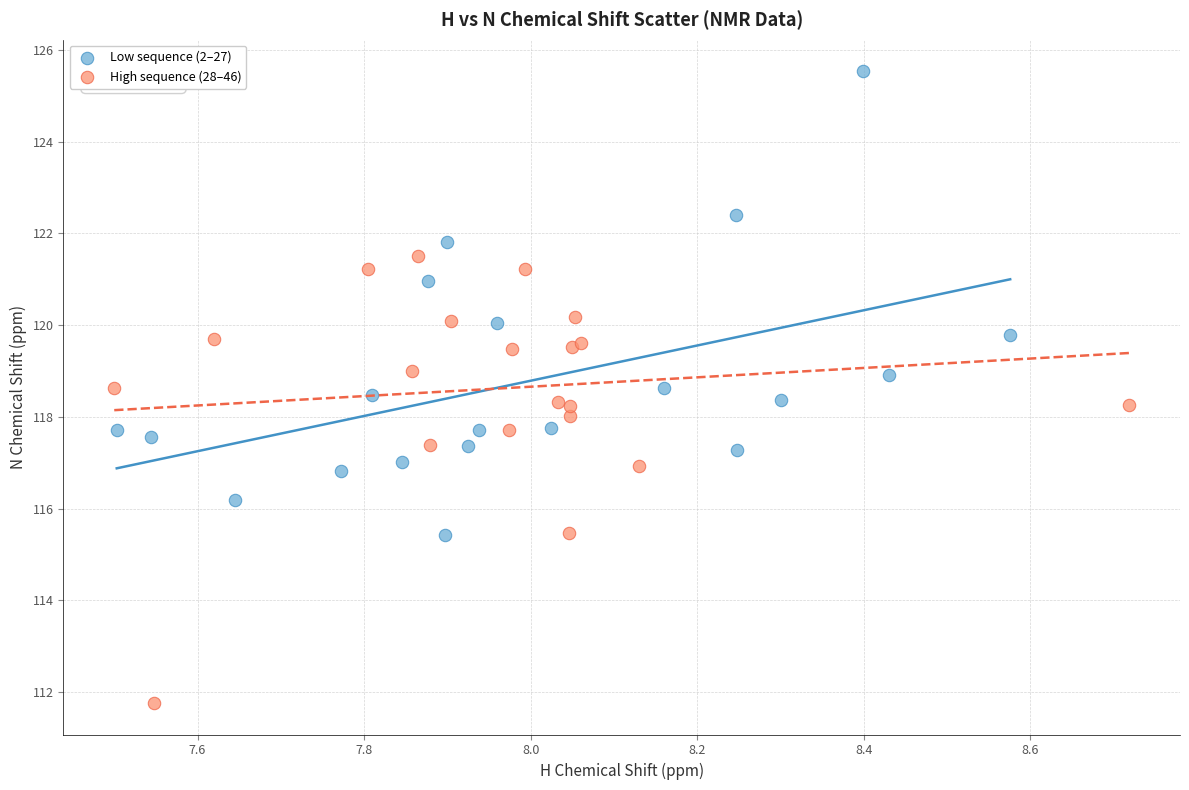

Which series has the widest spread of Y values?

Low sequence (2–27)